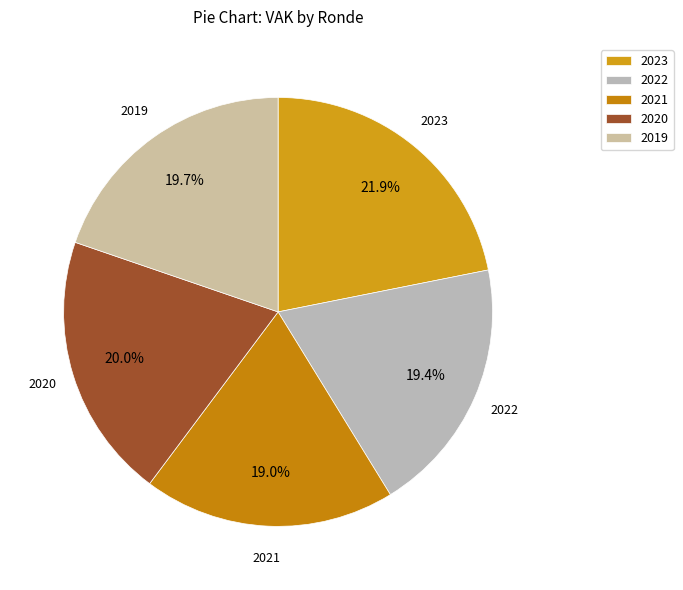

Which category has the biggest portion of the pie?

2023